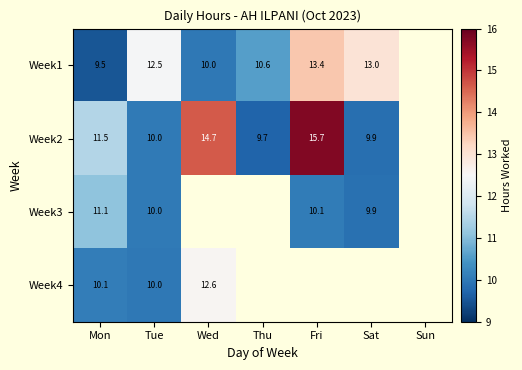

At which category is the sum across all series the highest?

Tue